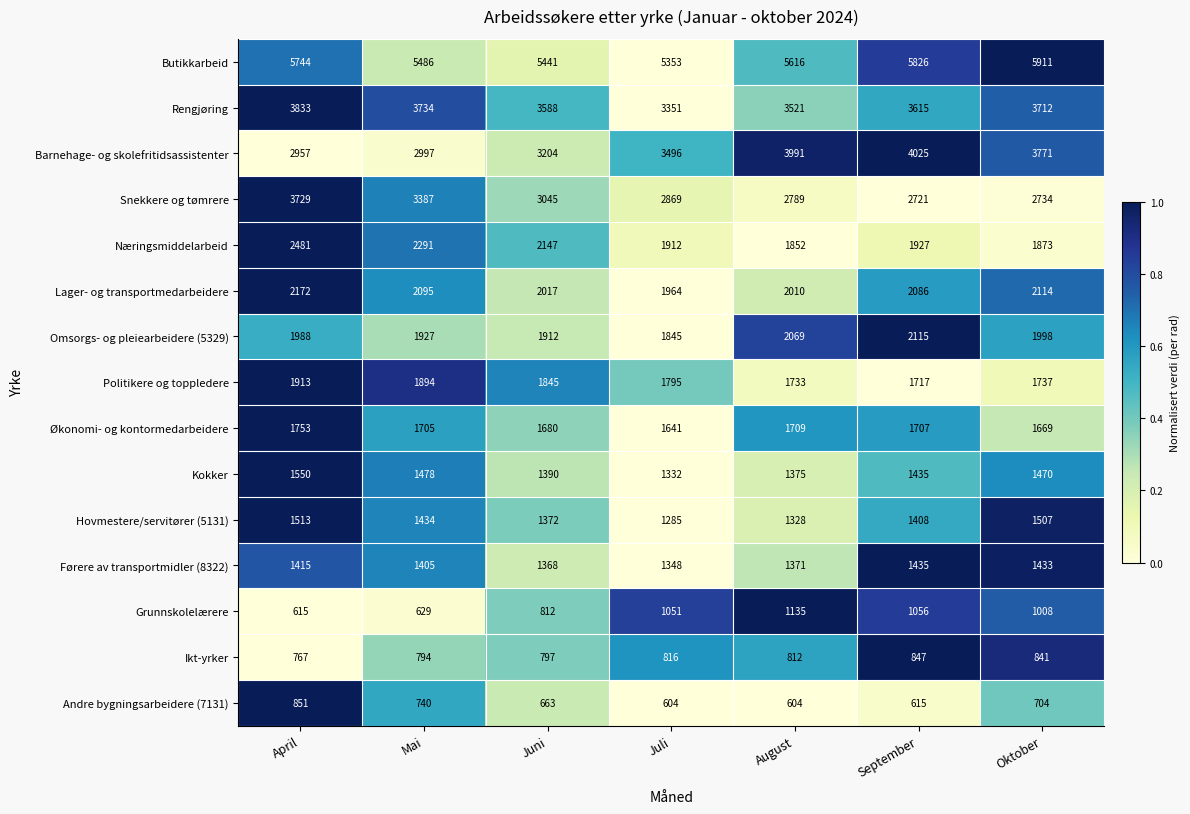

Which series has the largest total across all categories?

Butikkarbeid